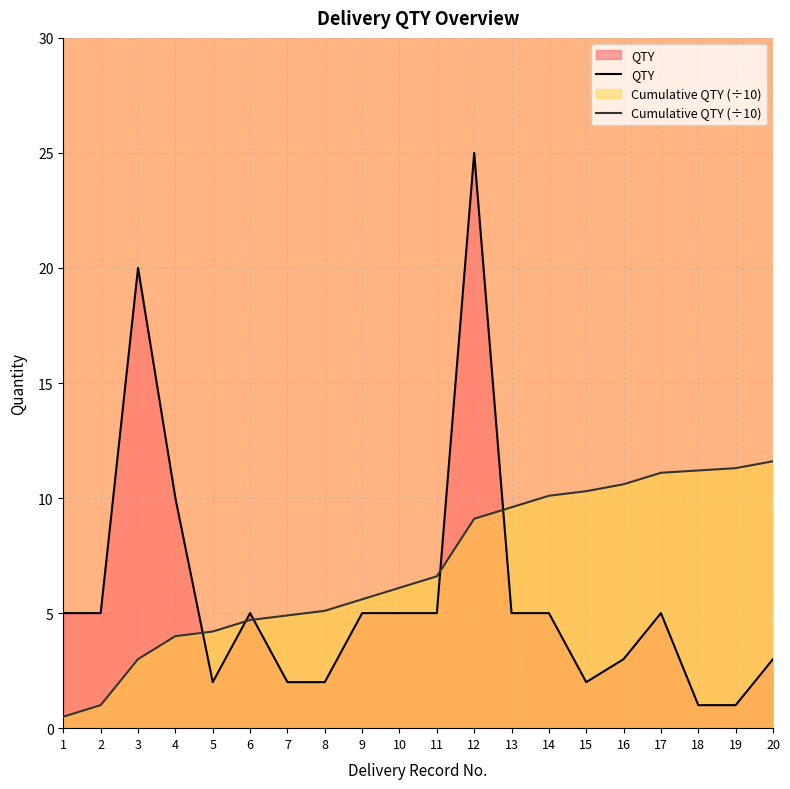

The QTY series shows 10.0 at 4. True or false?

True